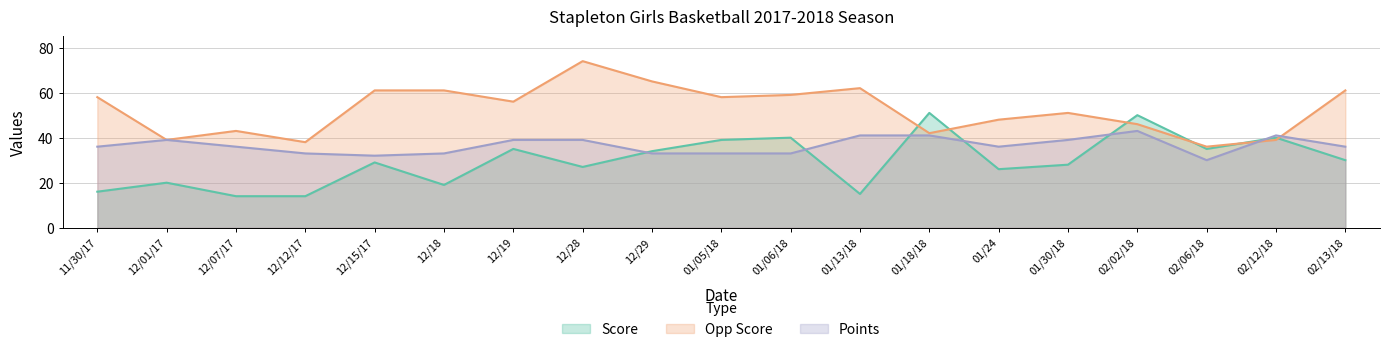

At which category is the sum across all series the highest?

12/28